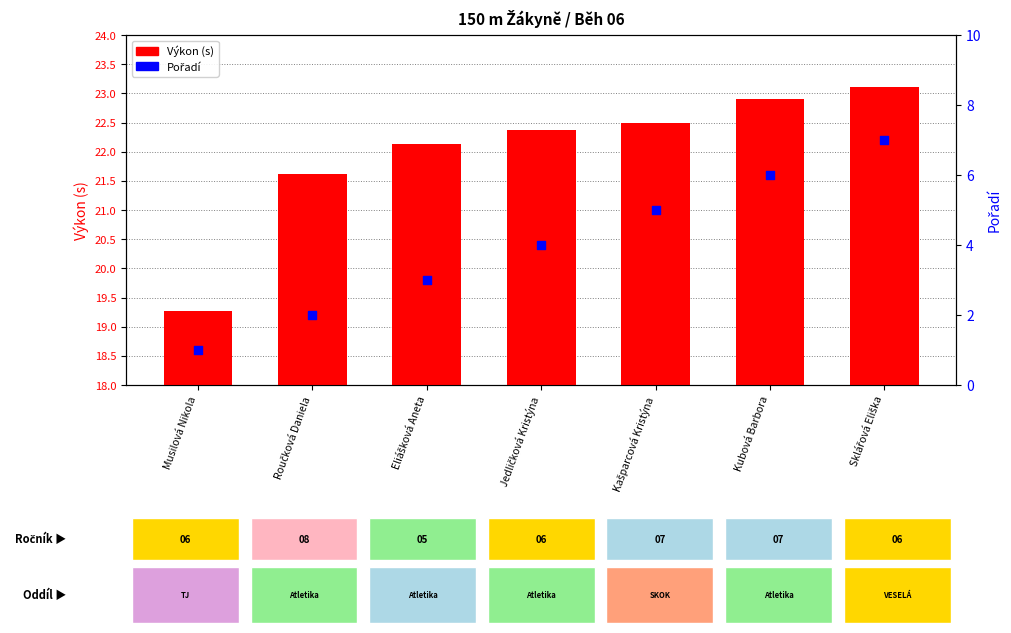

Is the value of Výkon (s) at Sklářová Eliška greater than the value of Pořadí at Eliášková Aneta?

Yes